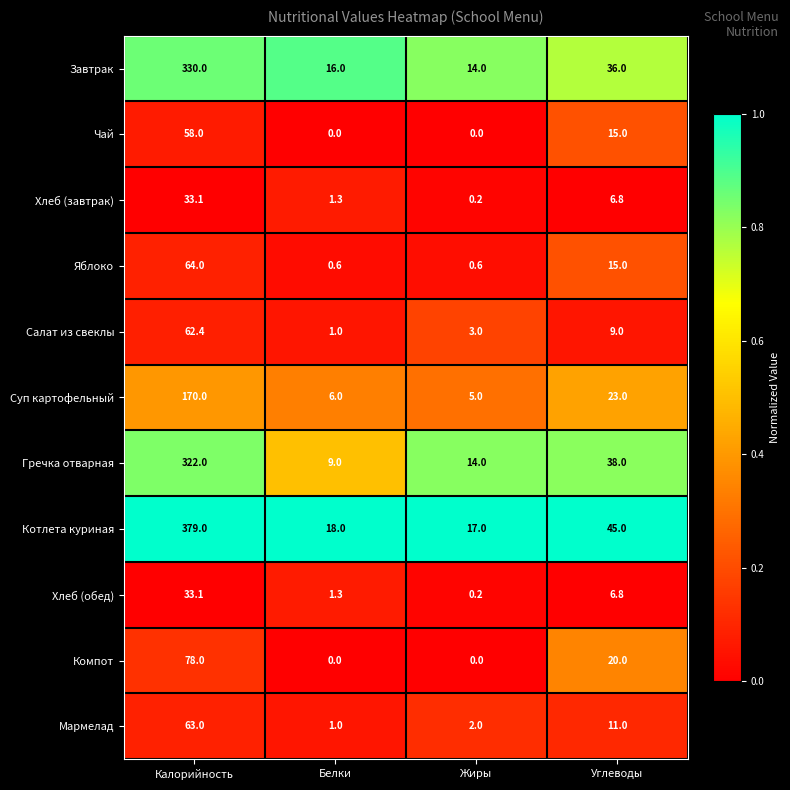

At which category does the chart reach its peak across all series?

Калорийность